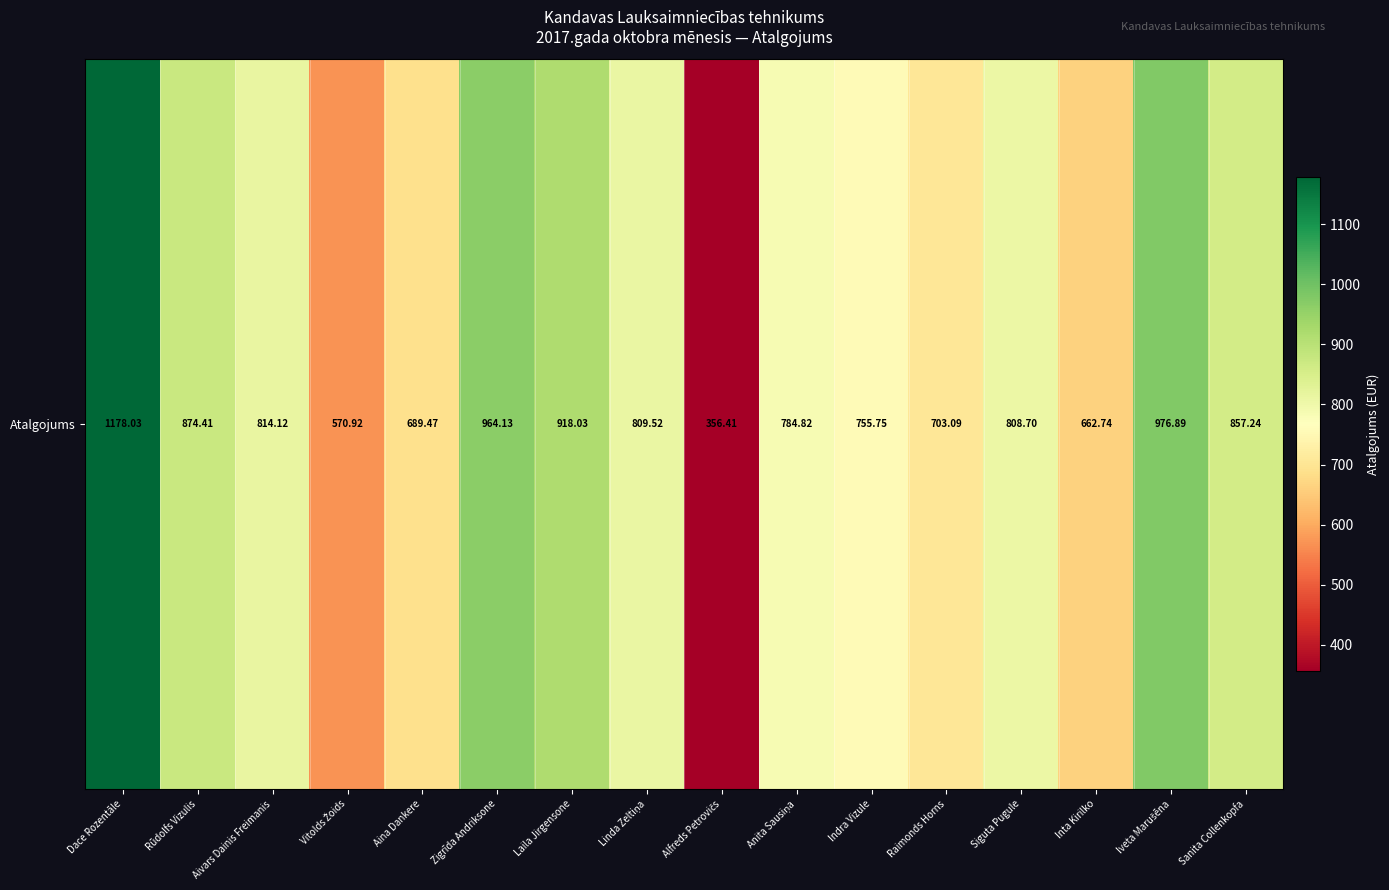

What is the average value?

795.3